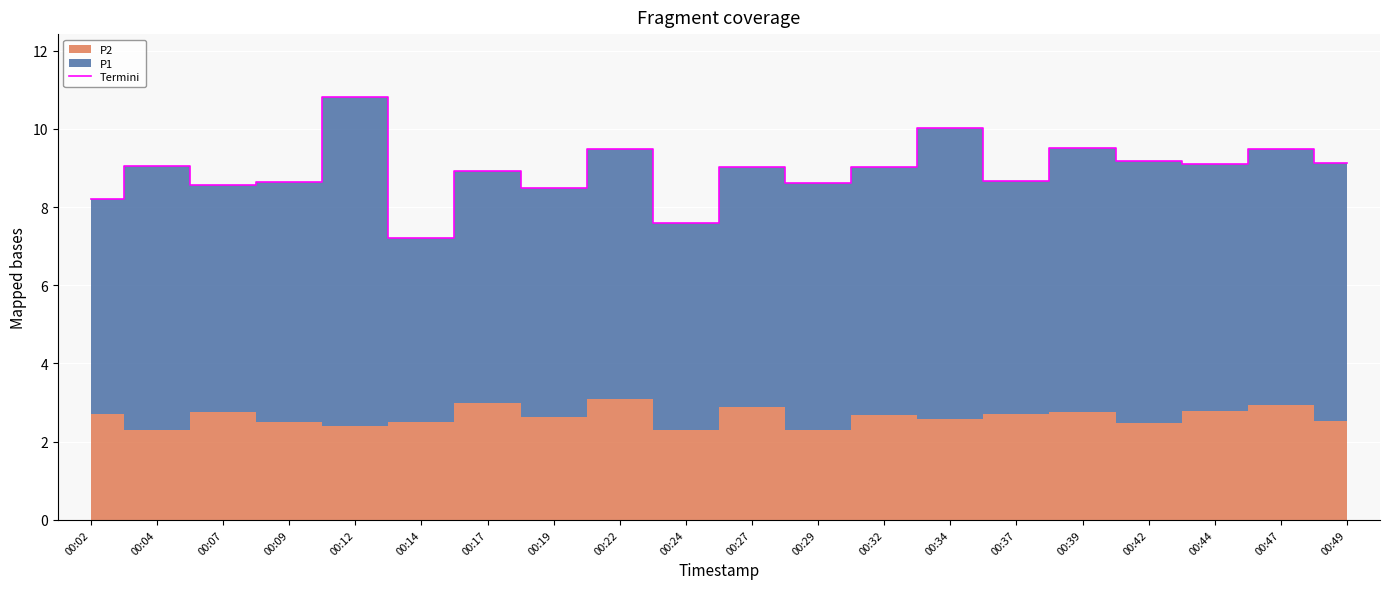

Which has a higher value, 00:34 or 00:44?

00:34